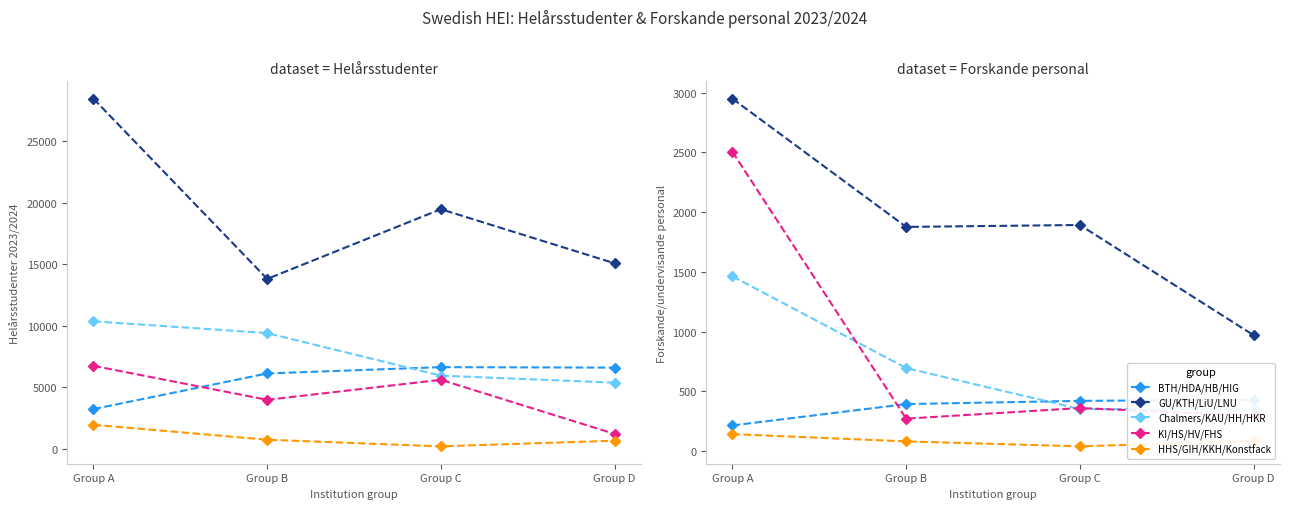

Between Group B and Group C, which series saw the biggest shift?

Chalmers/KAU/HH/HKR